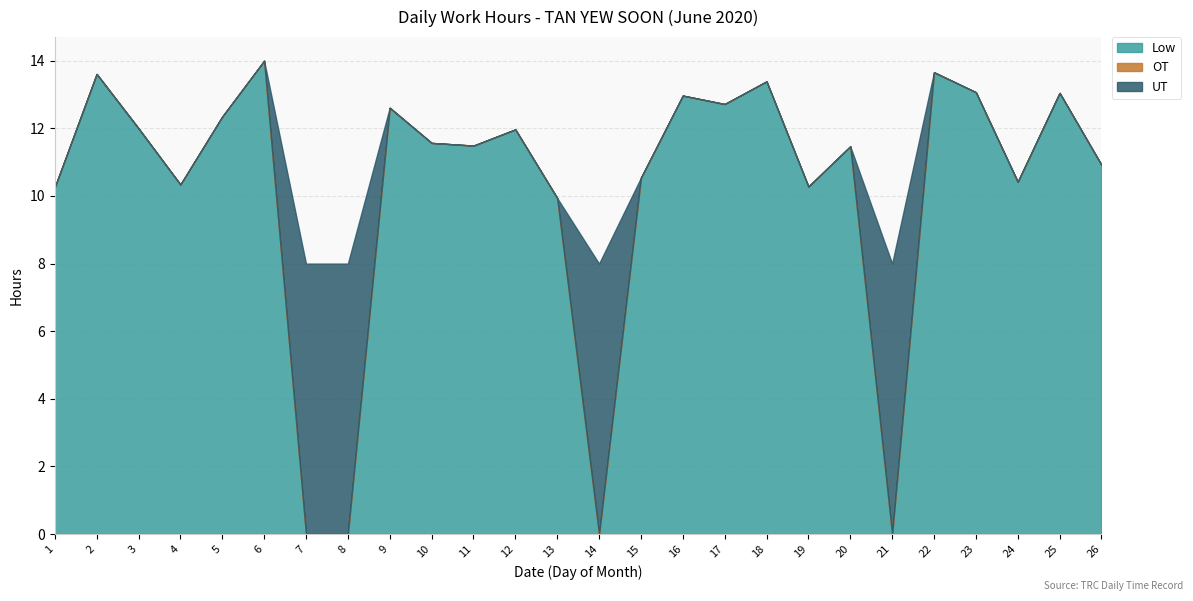

What is the total value across all series at 2?

13.6